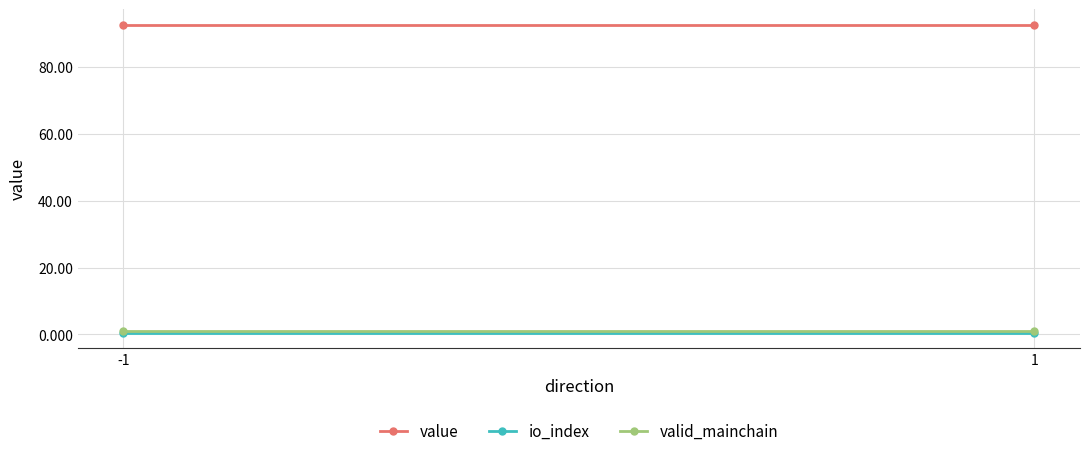

What is the approximate value of value at 1?

92.6